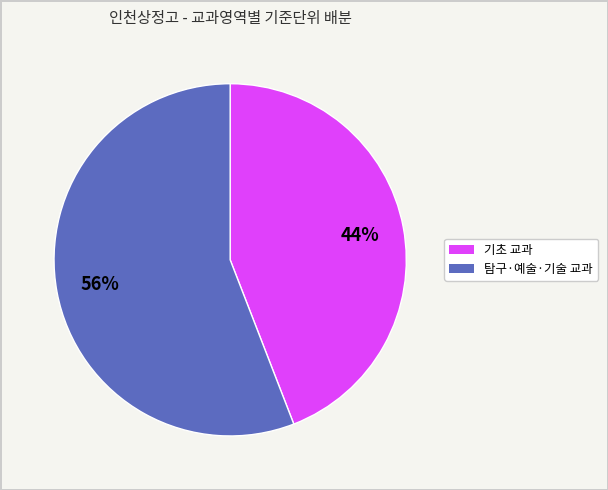

How many segments does this pie chart have?

2